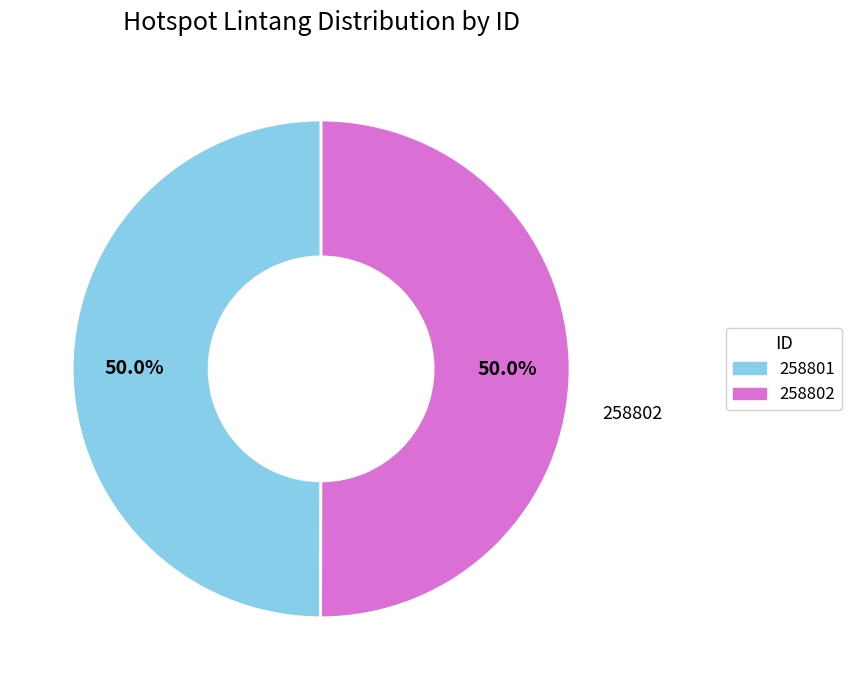

True or false: 258802 accounts for 62% of the total.

False